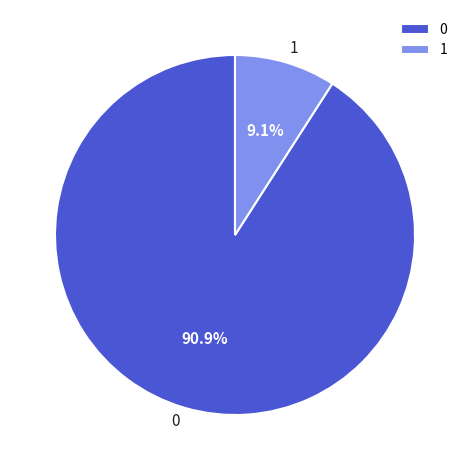

True or false: 0 accounts for 91% of the total.

True